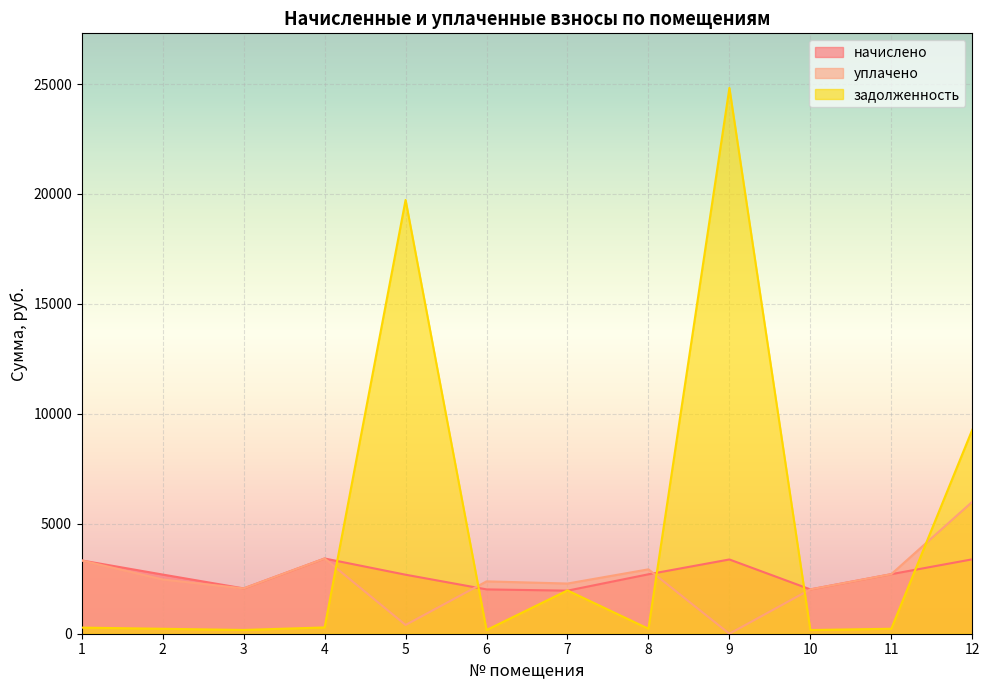

Which series has the largest total across all categories?

задолженность